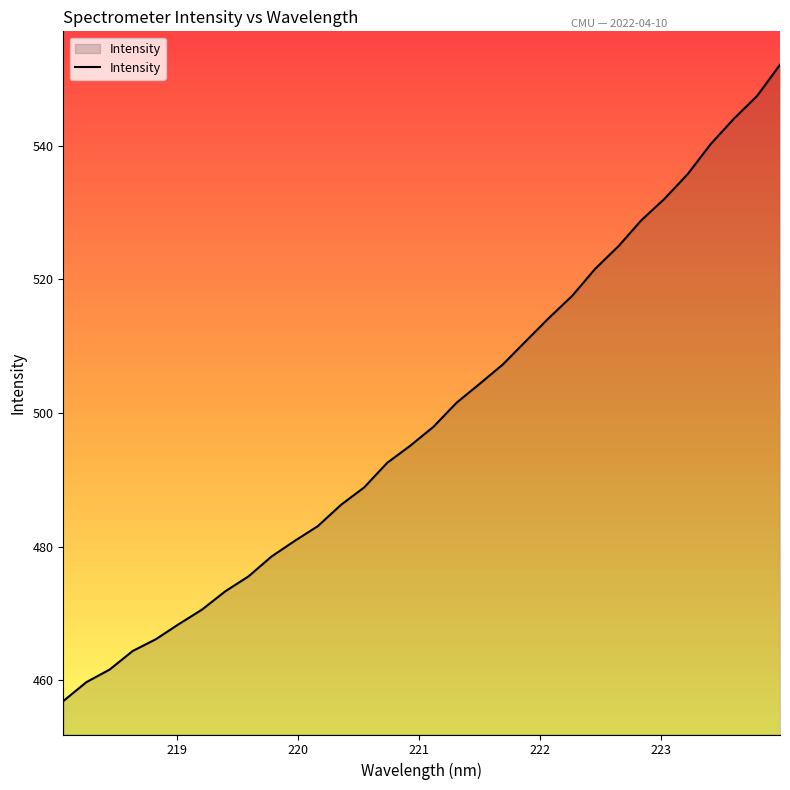

What is the greatest value displayed?

552.1